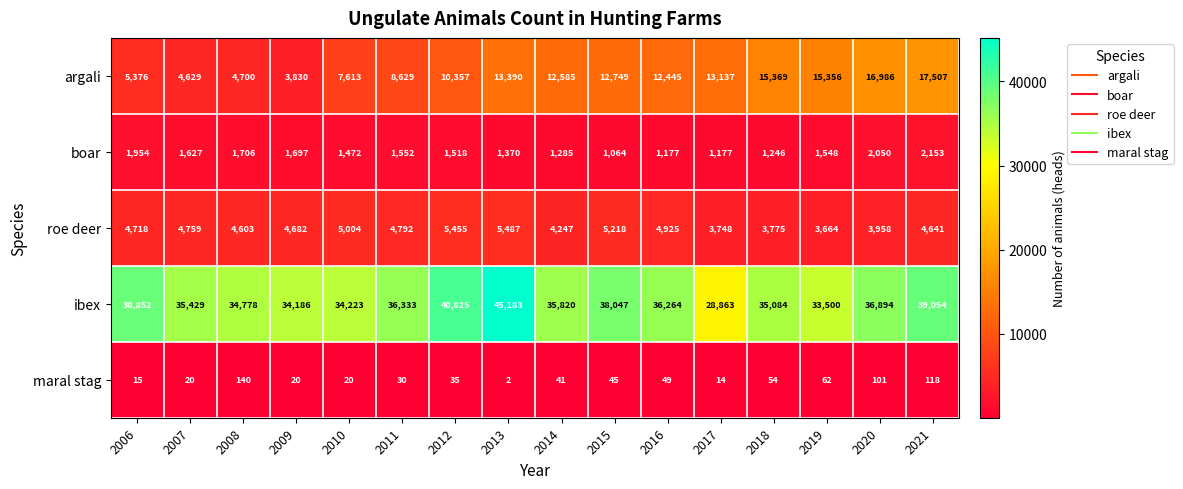

At which category is the sum across all series the highest?

2013